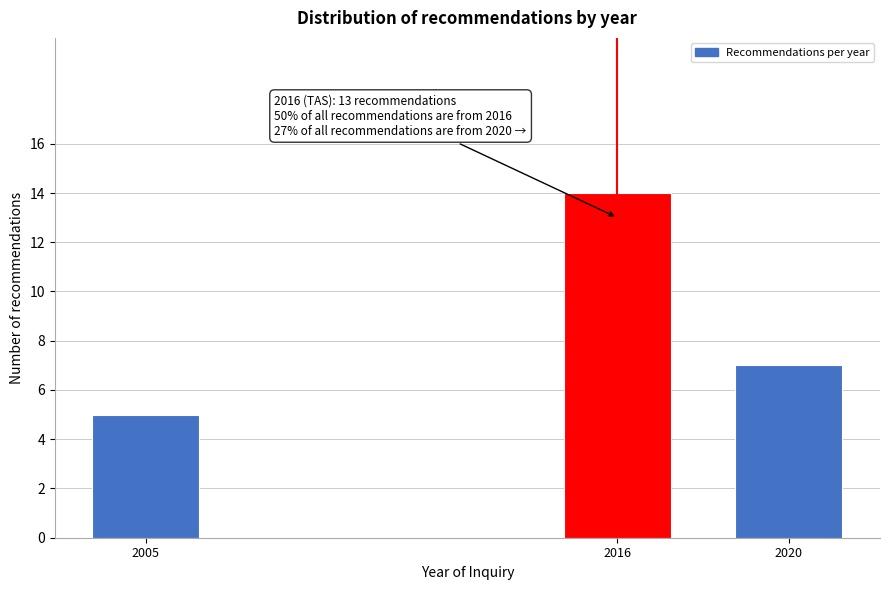

Reading left to right, list all the values displayed in this chart.

2005=5	2016=14	2020=7